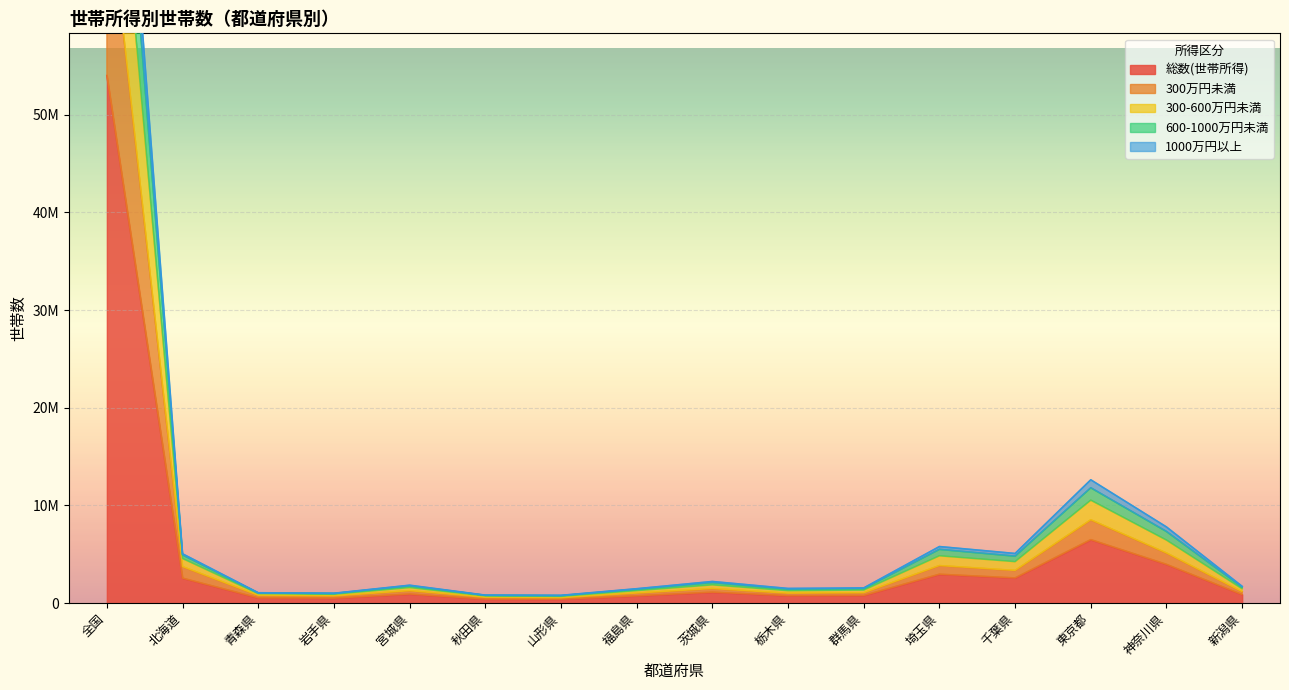

What is the label of the 15th point from the right?

北海道